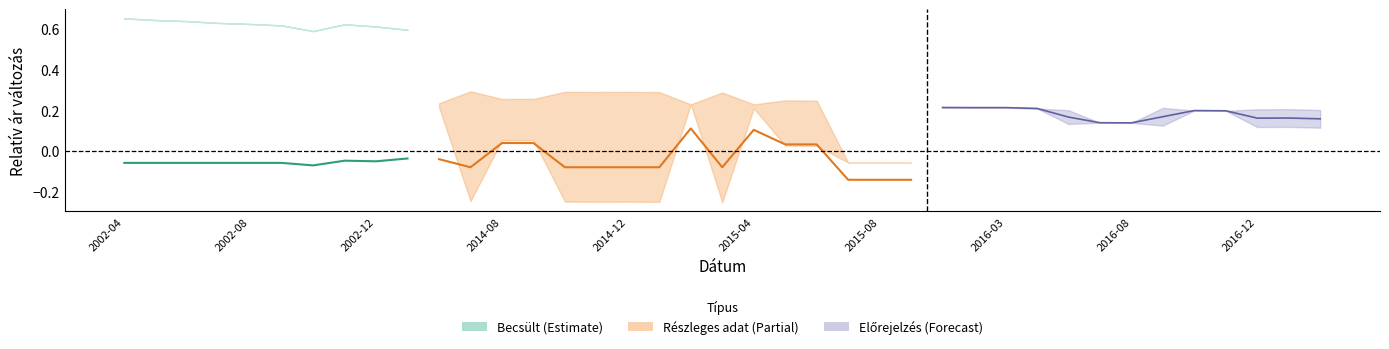

True or false: the data has more than 2 interior local peaks.

False